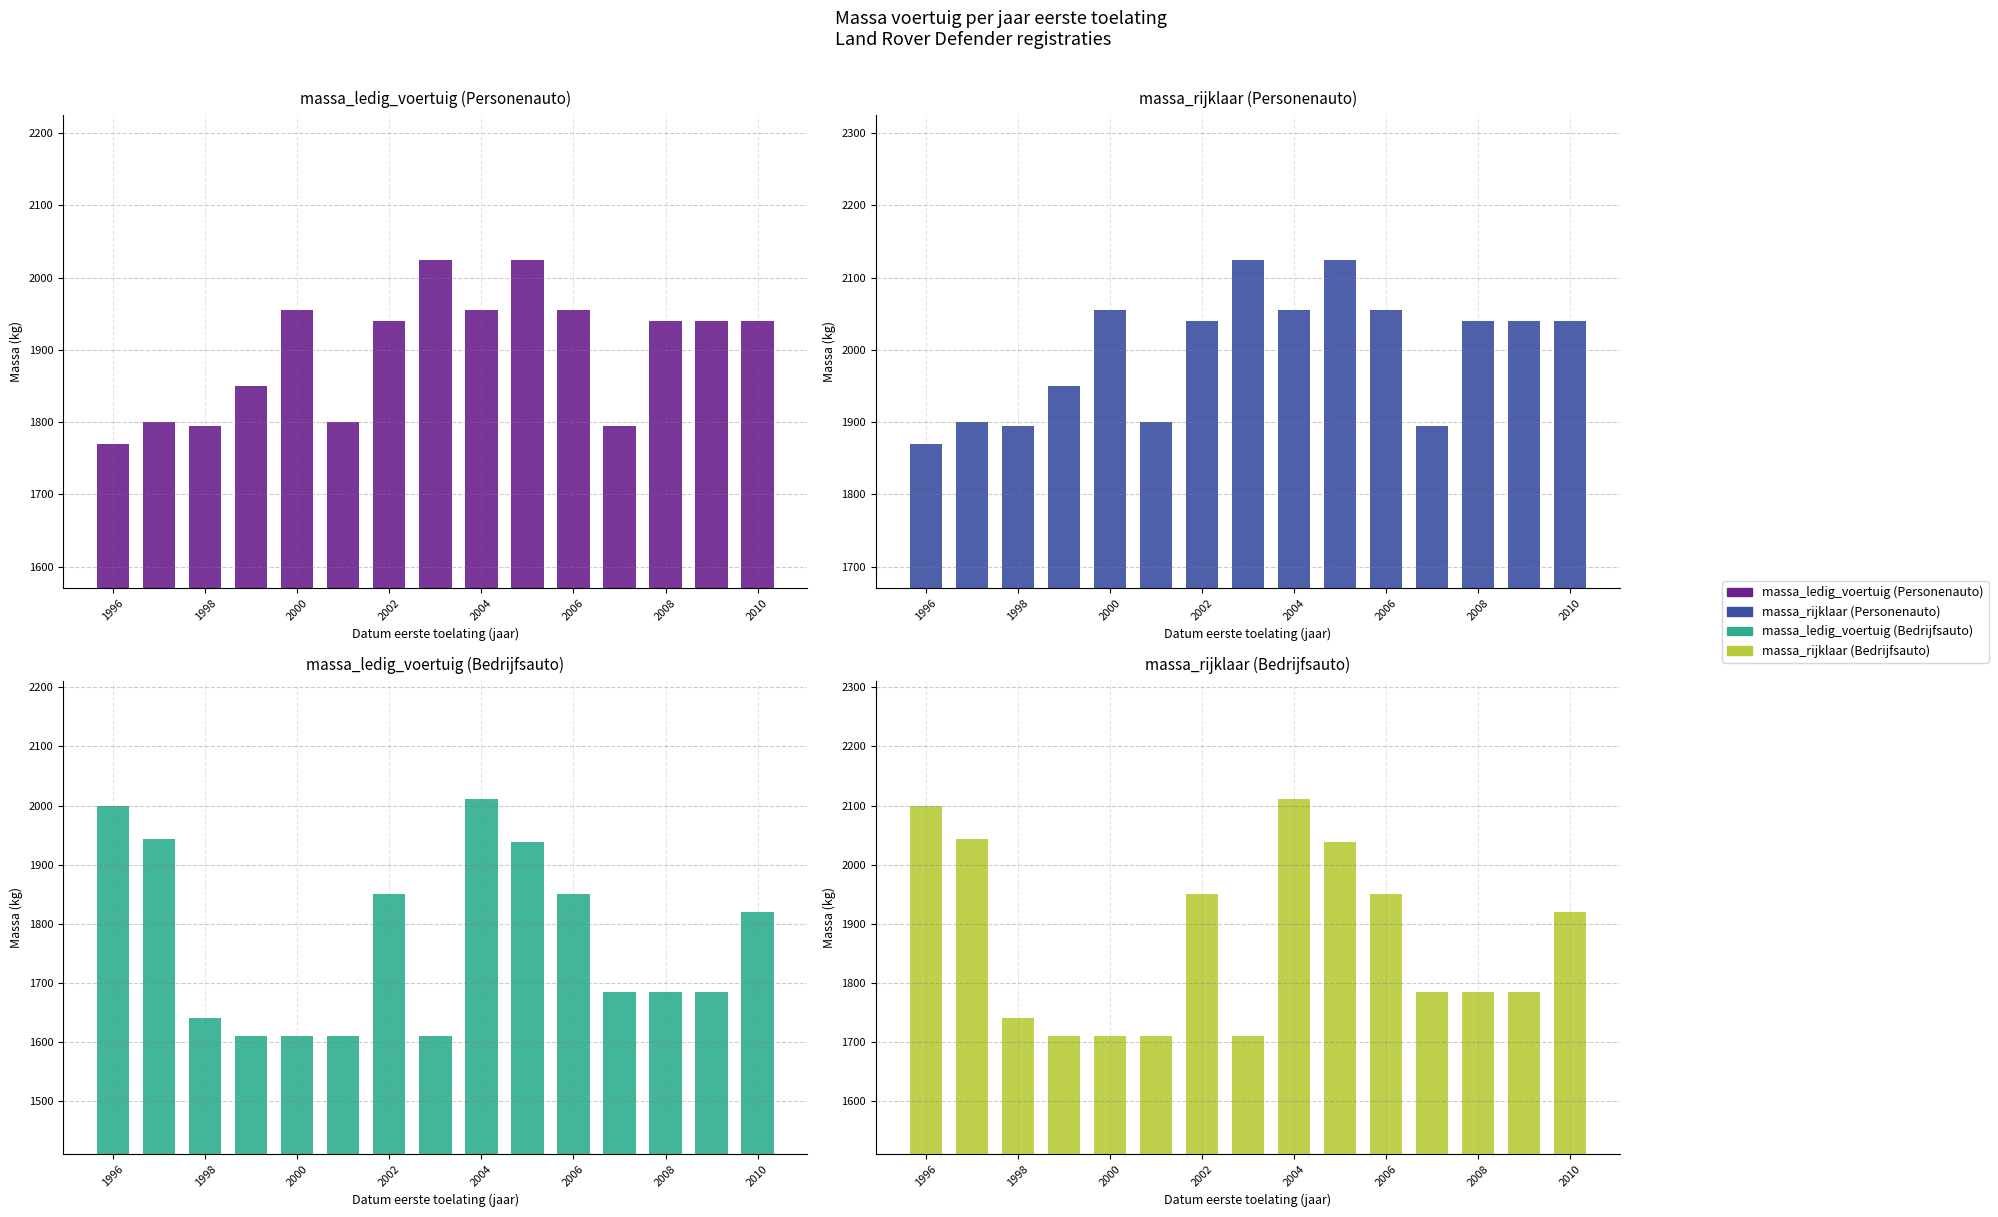

How many bars are there in total?

60